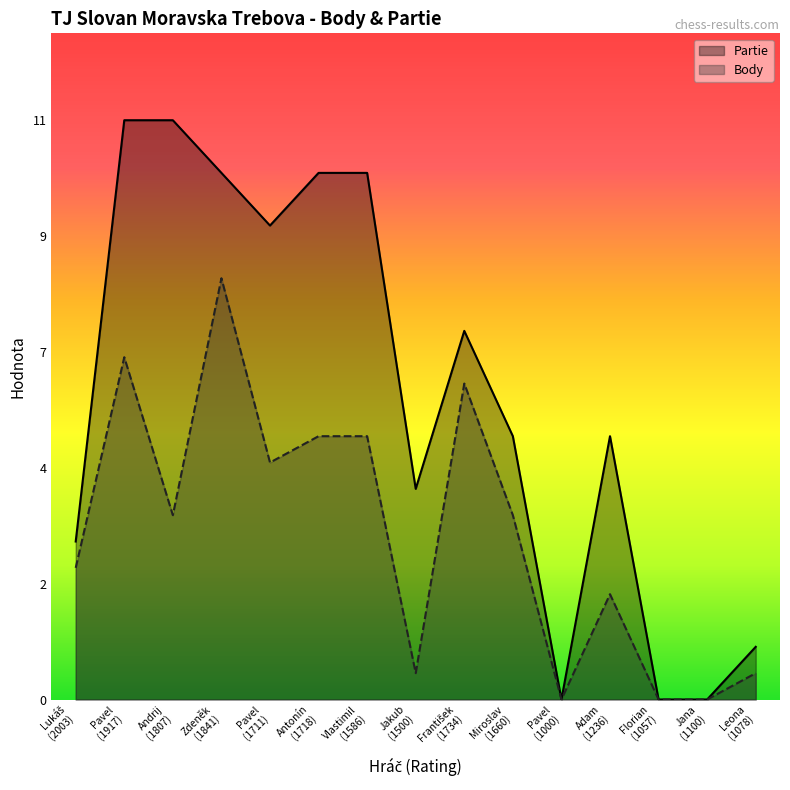

How many lines are shown in the chart?

2